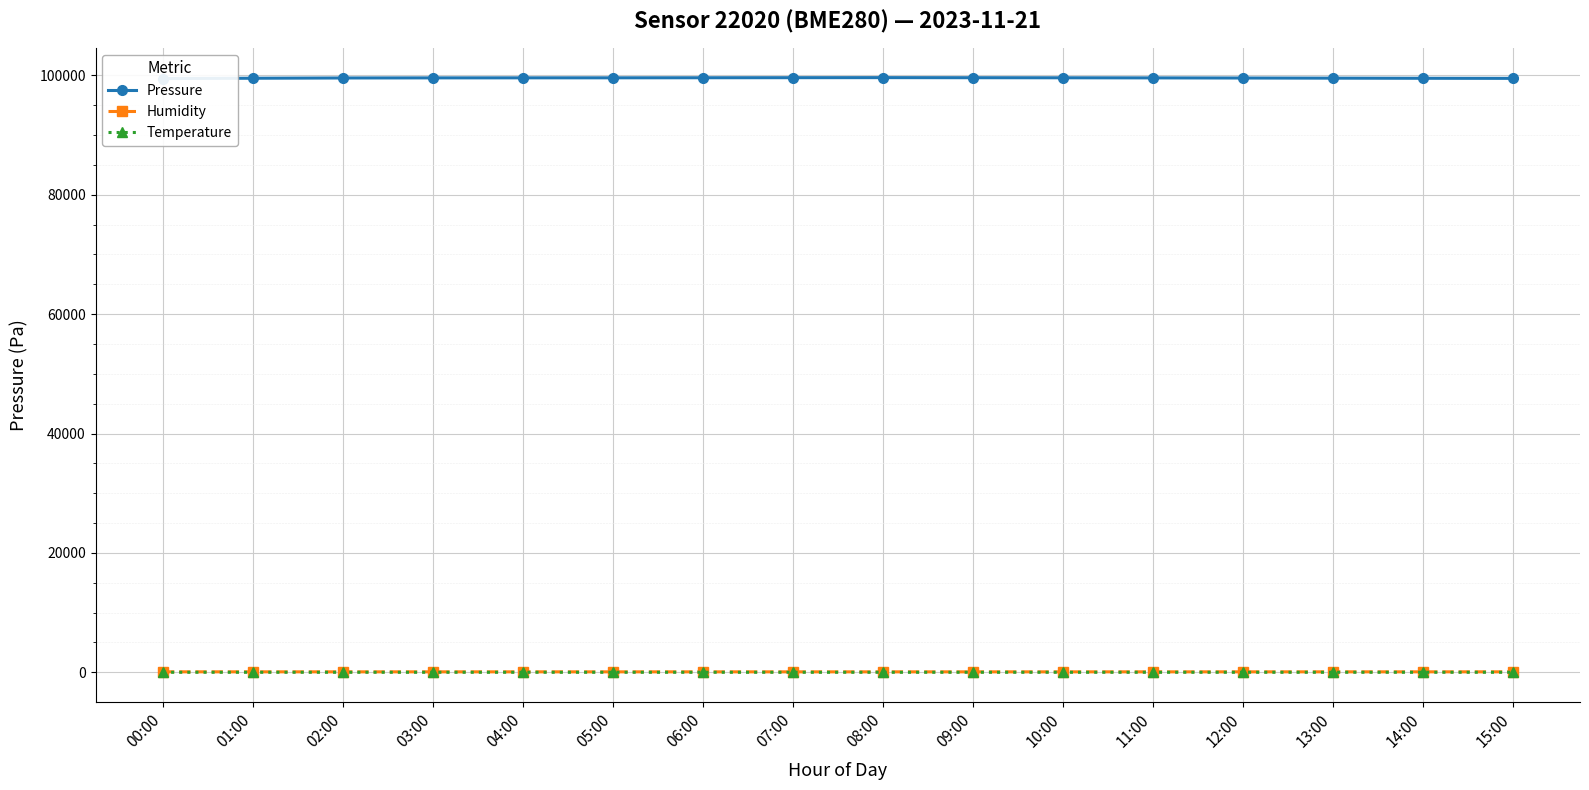

What value does the Pressure series have at 13:00?

99534.1